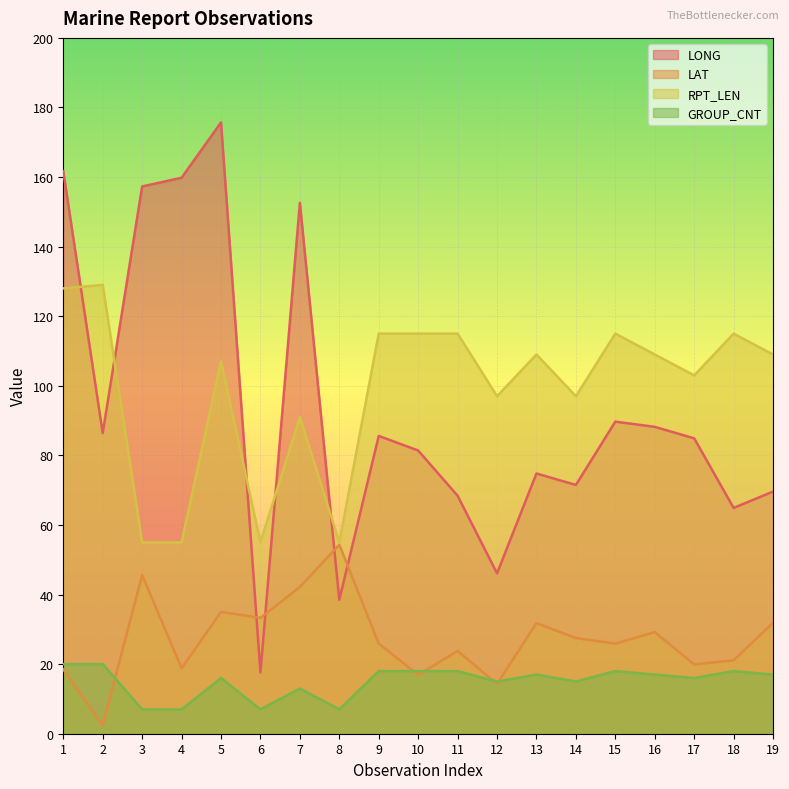

What is the spread (max minus min) of values at 14?

82.0